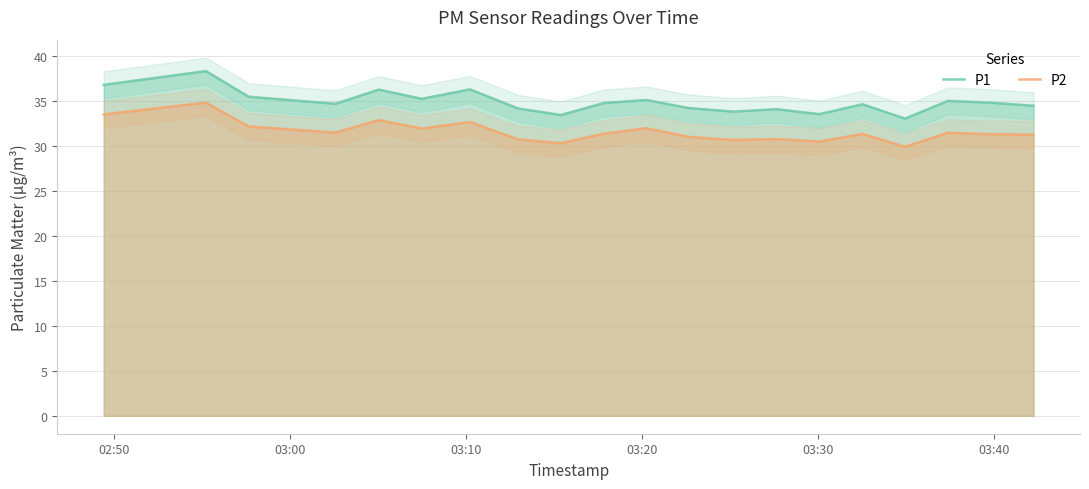

What is the minimum value for P2?

29.9